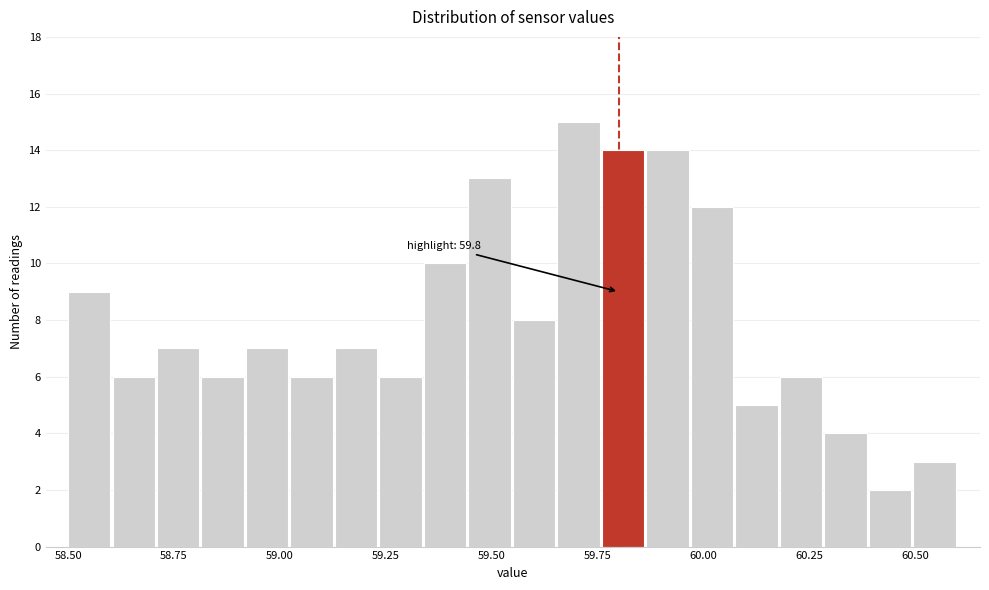

Read against the x-axis, roughly where is the centre of the tallest bar?

59.70